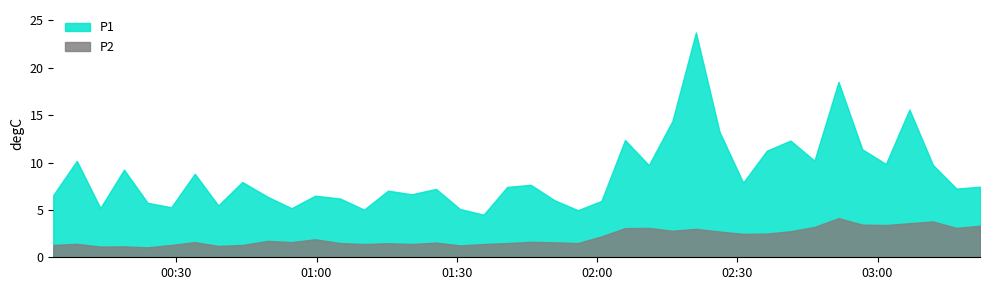

True or false: P2 and P1 cross at least once.

False